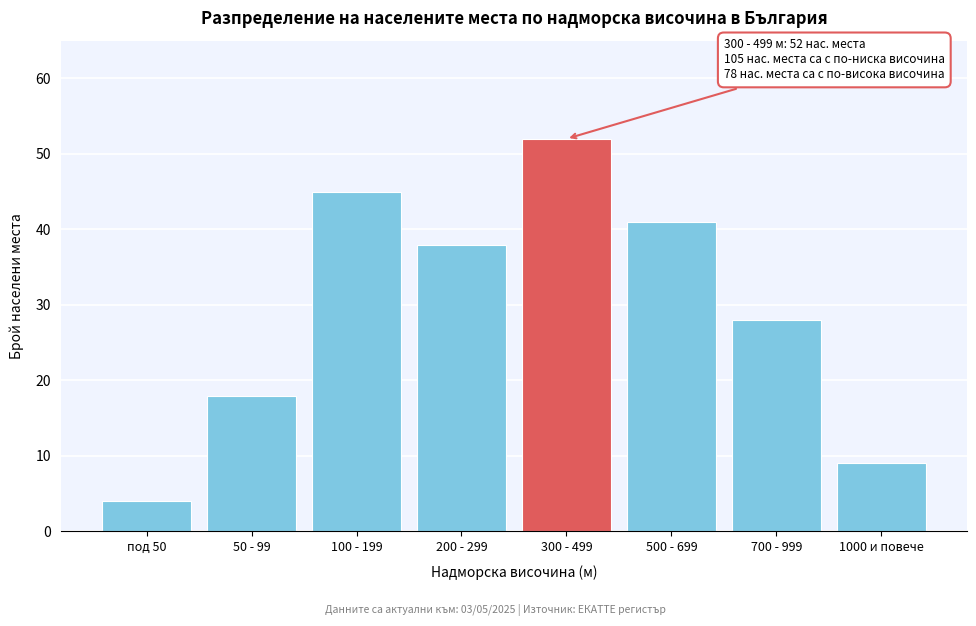

Reading left to right, list all the values displayed in this chart.

4	18	45	38	52	41	28	9